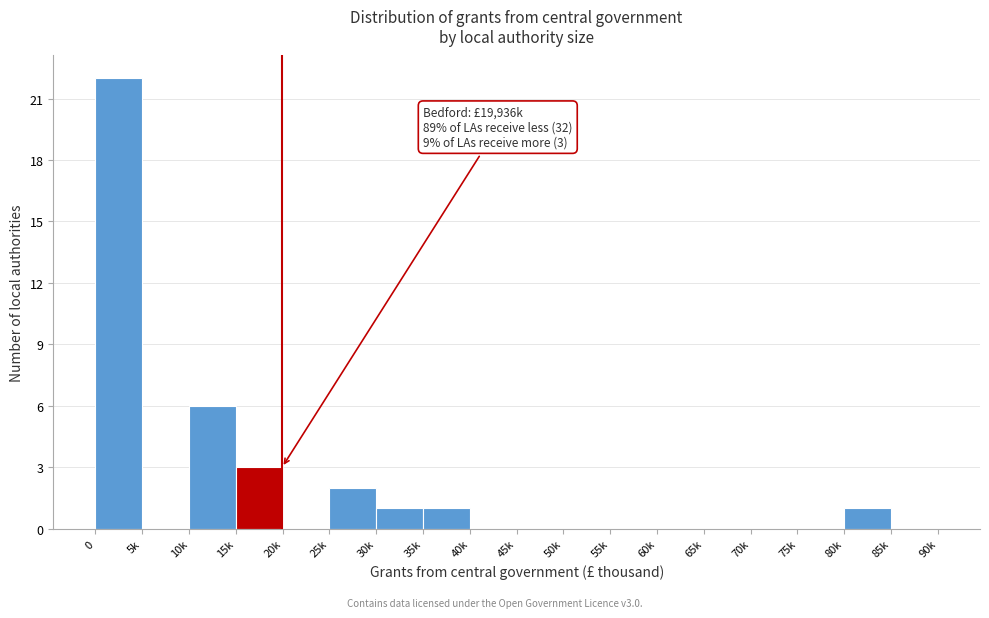

Reading right to left, list all the values displayed in this chart.

85k=0	80k=1	75k=0	70k=0	65k=0	60k=0	55k=0	50k=0	45k=0	40k=0	35k=1	30k=1	25k=2	20k=0	15k=3	10k=6	5k=0	0=22